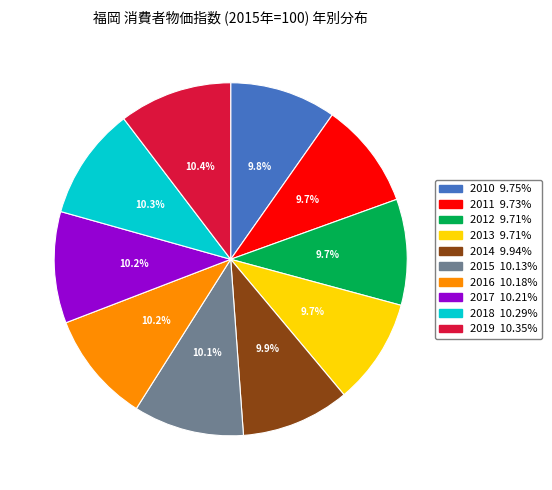

Count the number of slices in the pie.

10